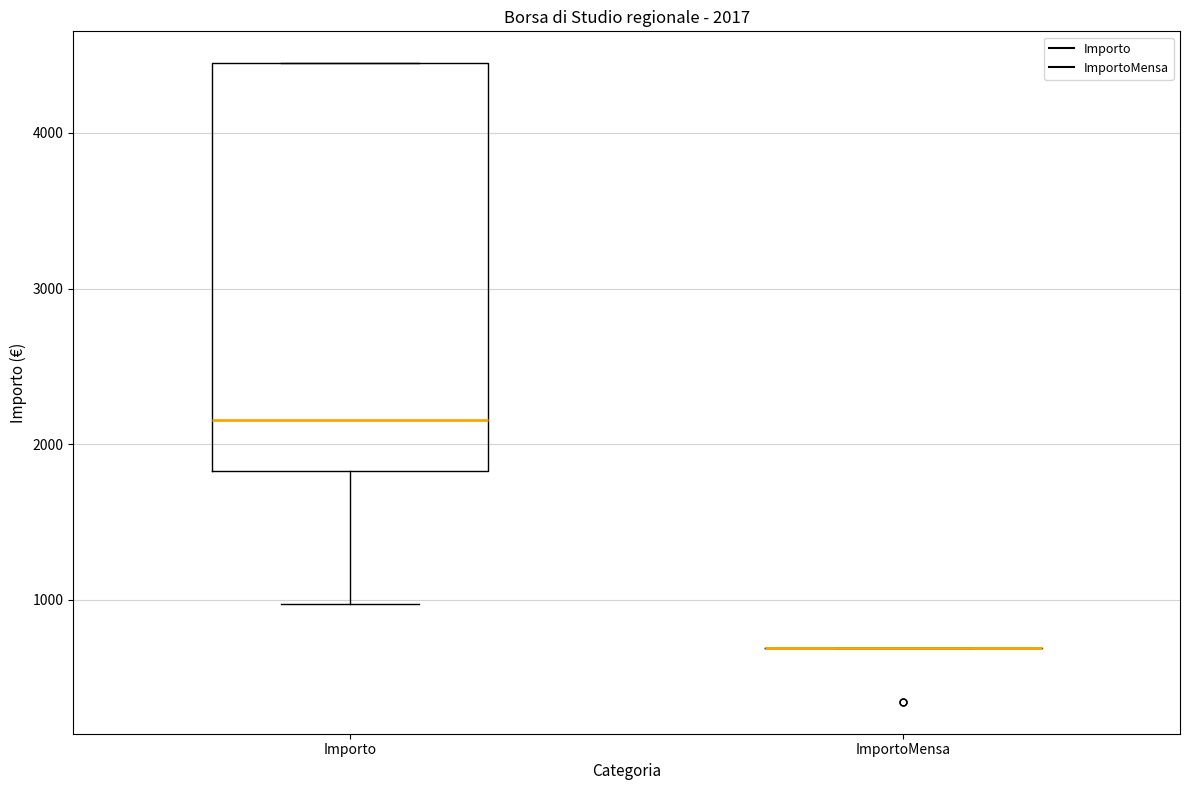

Which box is the tallest, from its lower edge to its upper edge?

Importo